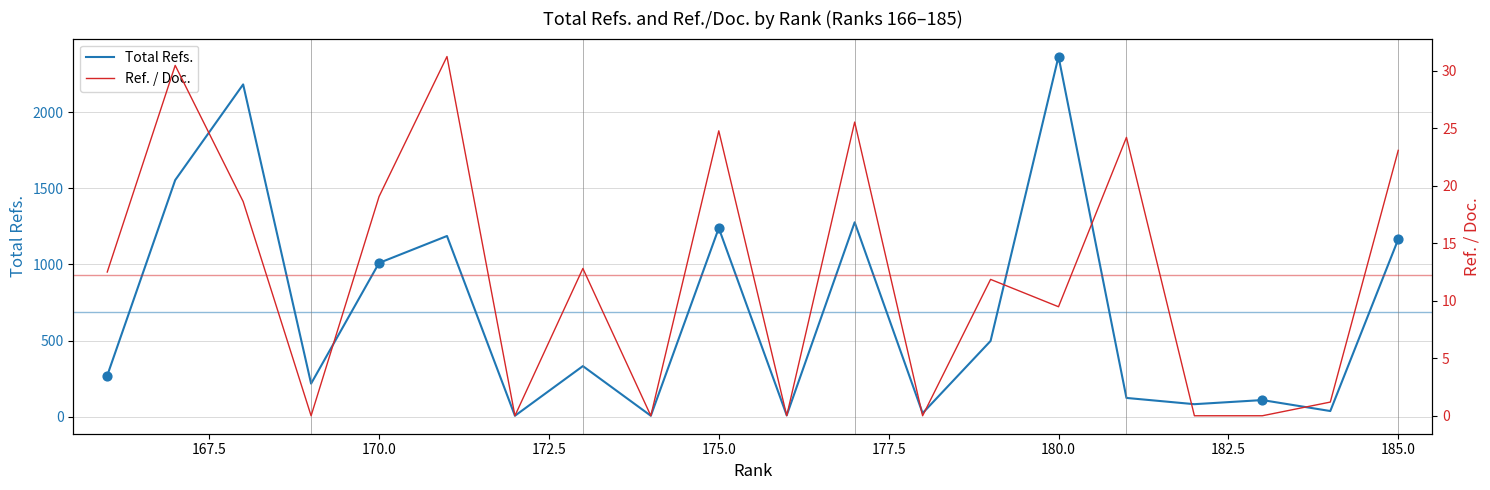

At how many categories does at least one series exceed 1373?

3